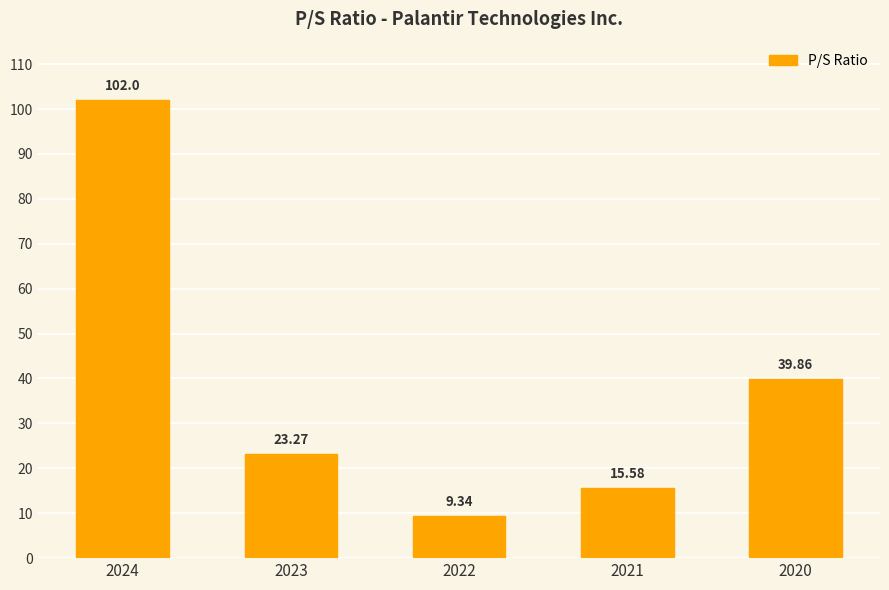

The value at 2024 is 56.1. True or false?

False